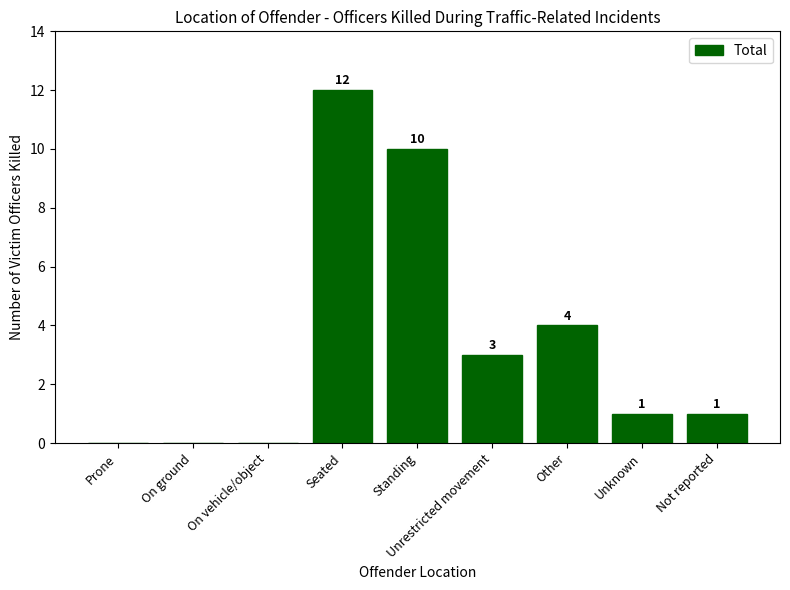

What is the sum of all values?

31